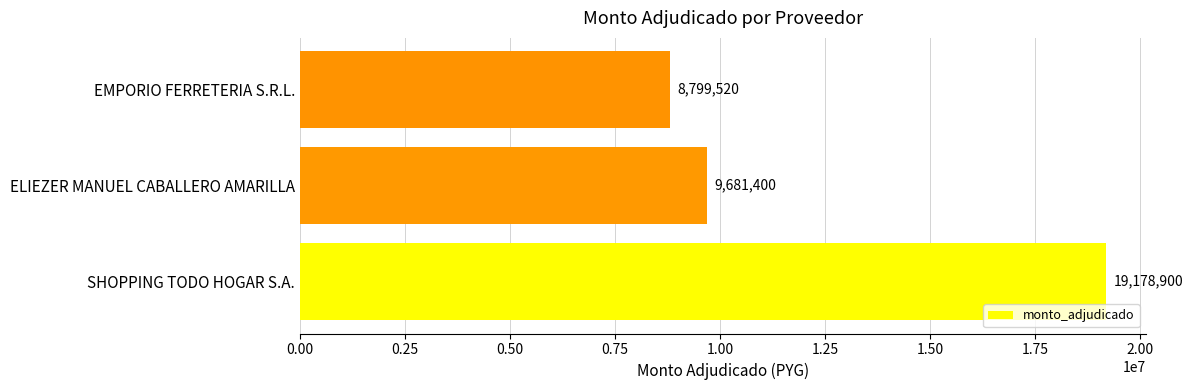

The value at SHOPPING TODO HOGAR S.A. is 19178900. True or false?

True